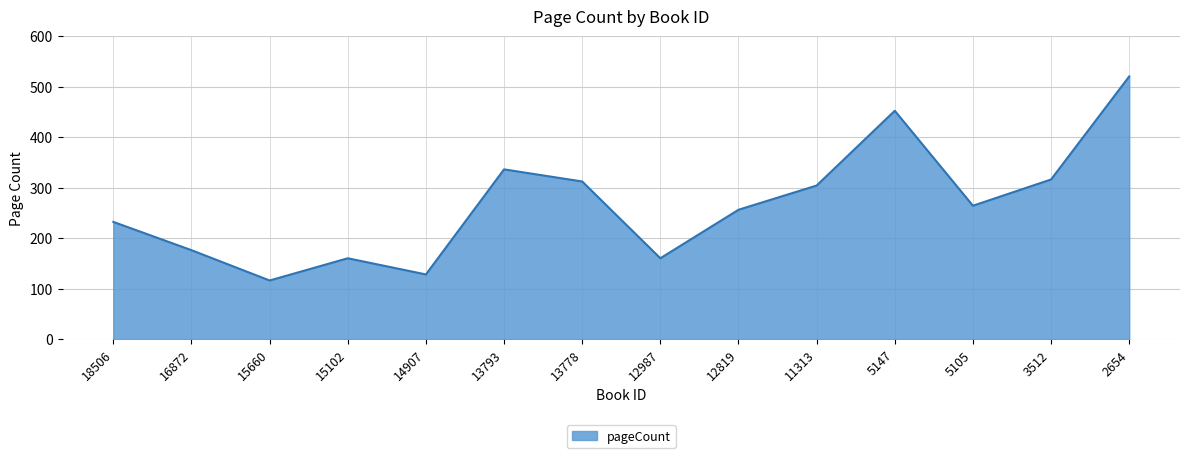

What is the ratio of the value at 15102 to the value at 13793?

0.5